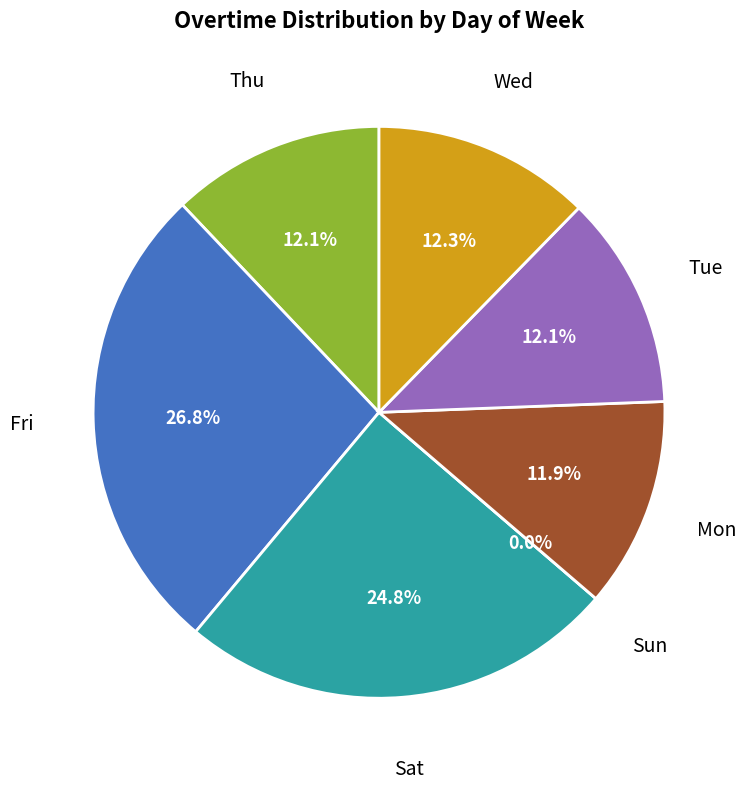

Does Tue account for over 50% of the chart?

No